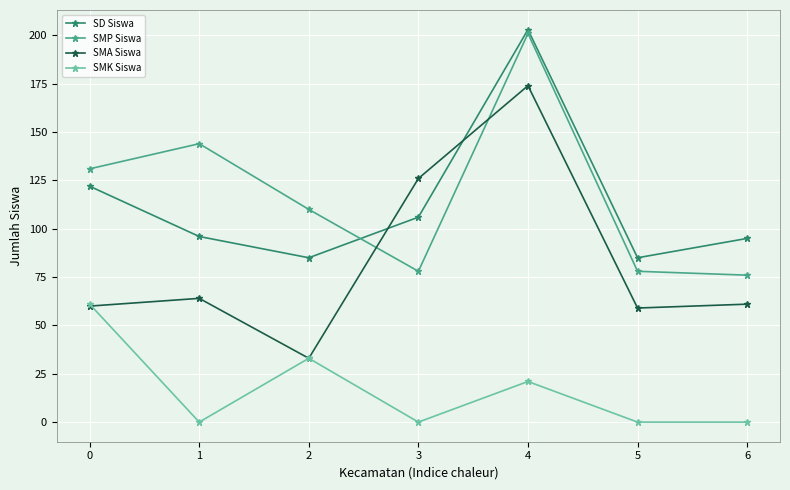

Is the value of SMK Siswa at 1 greater than the value of SD Siswa at 3?

No